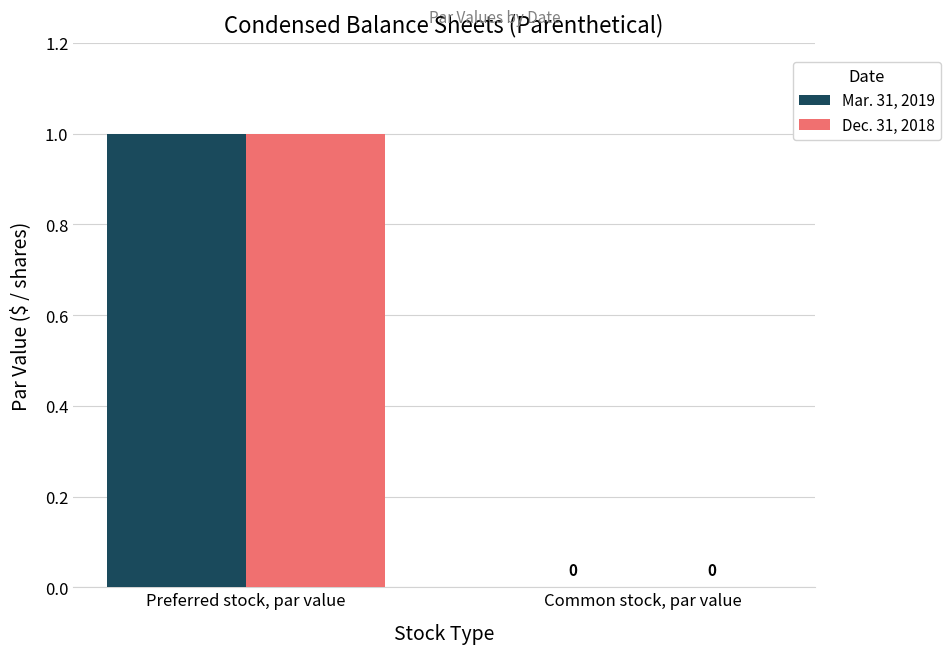

What is the maximum value for Dec. 31, 2018?

1